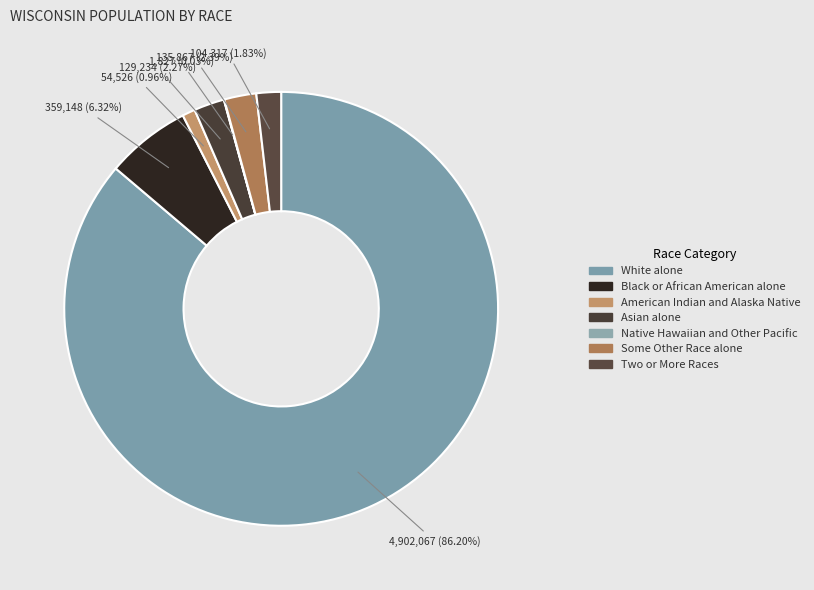

What is the change in value from Black or African American alone to Asian alone?

-229914